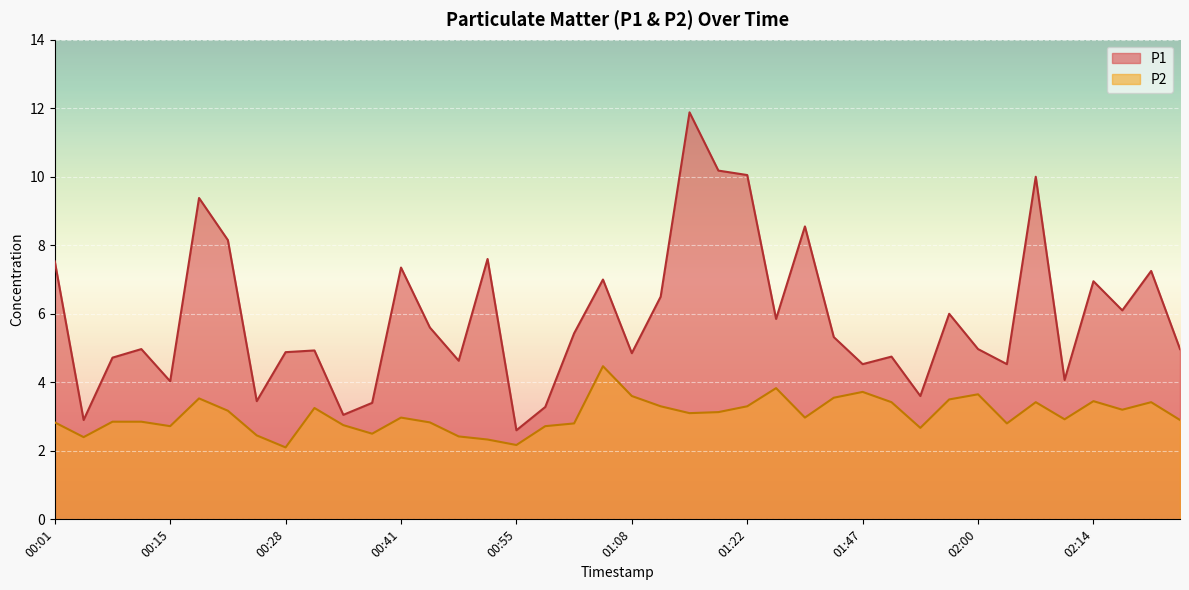

How many interior local peaks does the P1 series have?

13